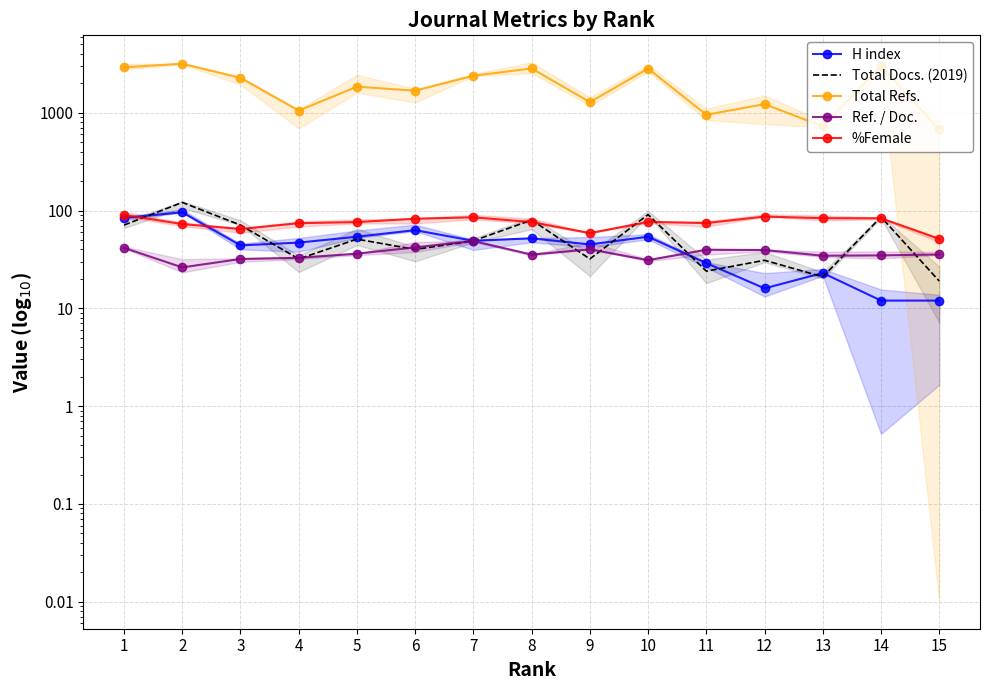

Rank the series at 10 from lowest to highest value.

Ref. / Doc., H index, %Female, Total Docs. (2019), Total Refs.